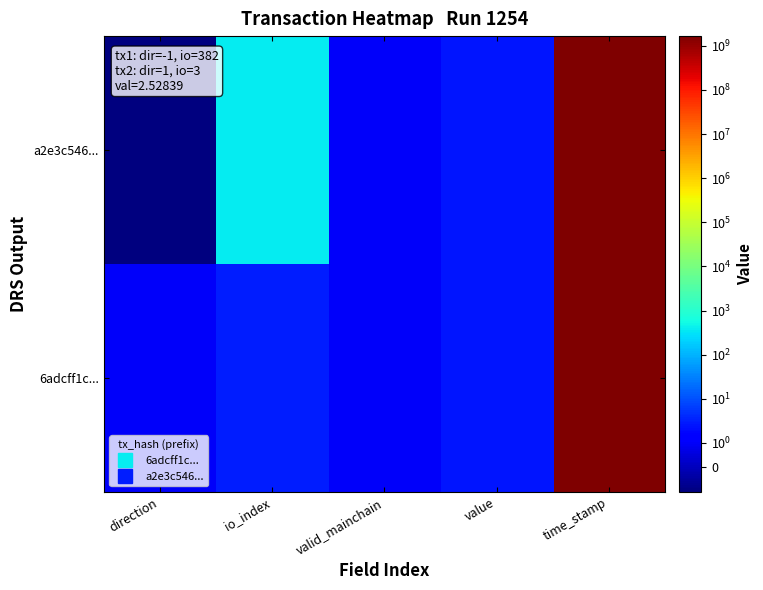

Reading left to right, list all the values displayed in this chart.

a2e3c546...: direction=-1.0	io_index=382.0	valid_mainchain=1.0	value=2.5	time_stamp=1665210041.0
6adcff1c...: direction=1.0	io_index=3.0	valid_mainchain=1.0	value=2.5	time_stamp=1664122956.0